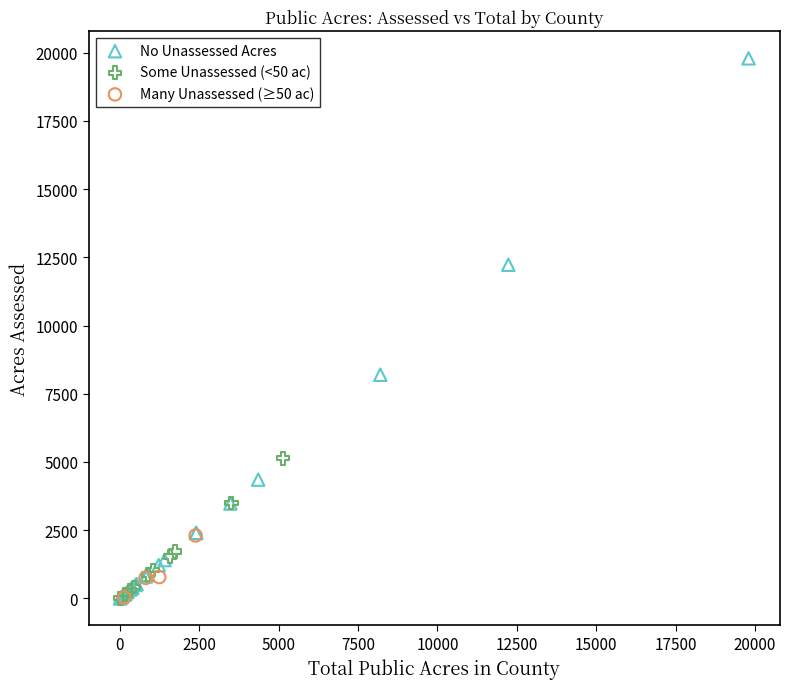

Which series contains the highest Y value?

No Unassessed Acres